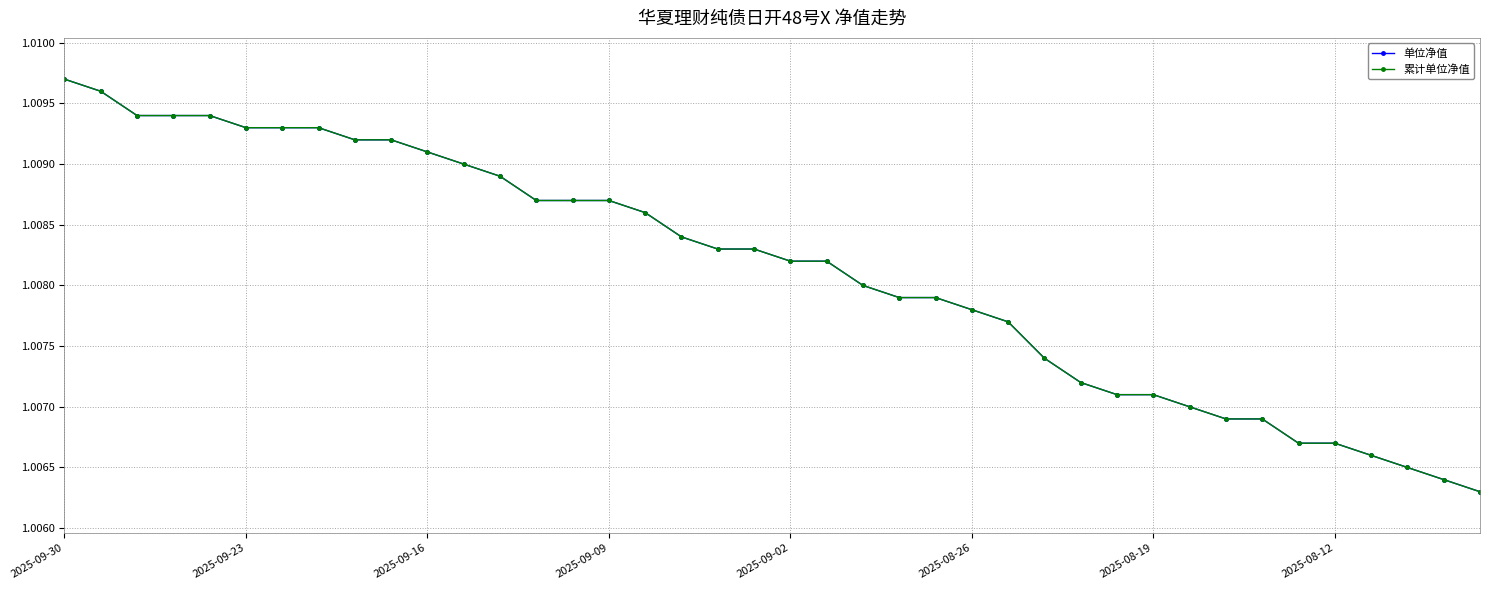

True or false: 累计单位净值 has more than 0 points higher than both neighbors.

False